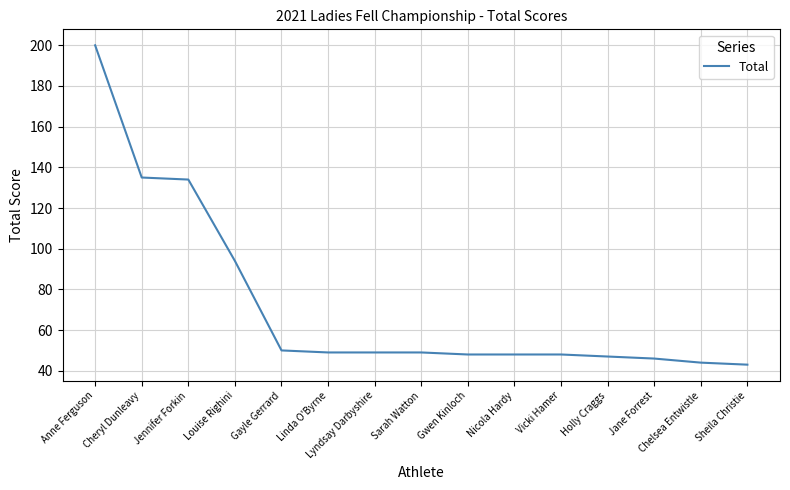

What is the smallest value displayed?

43